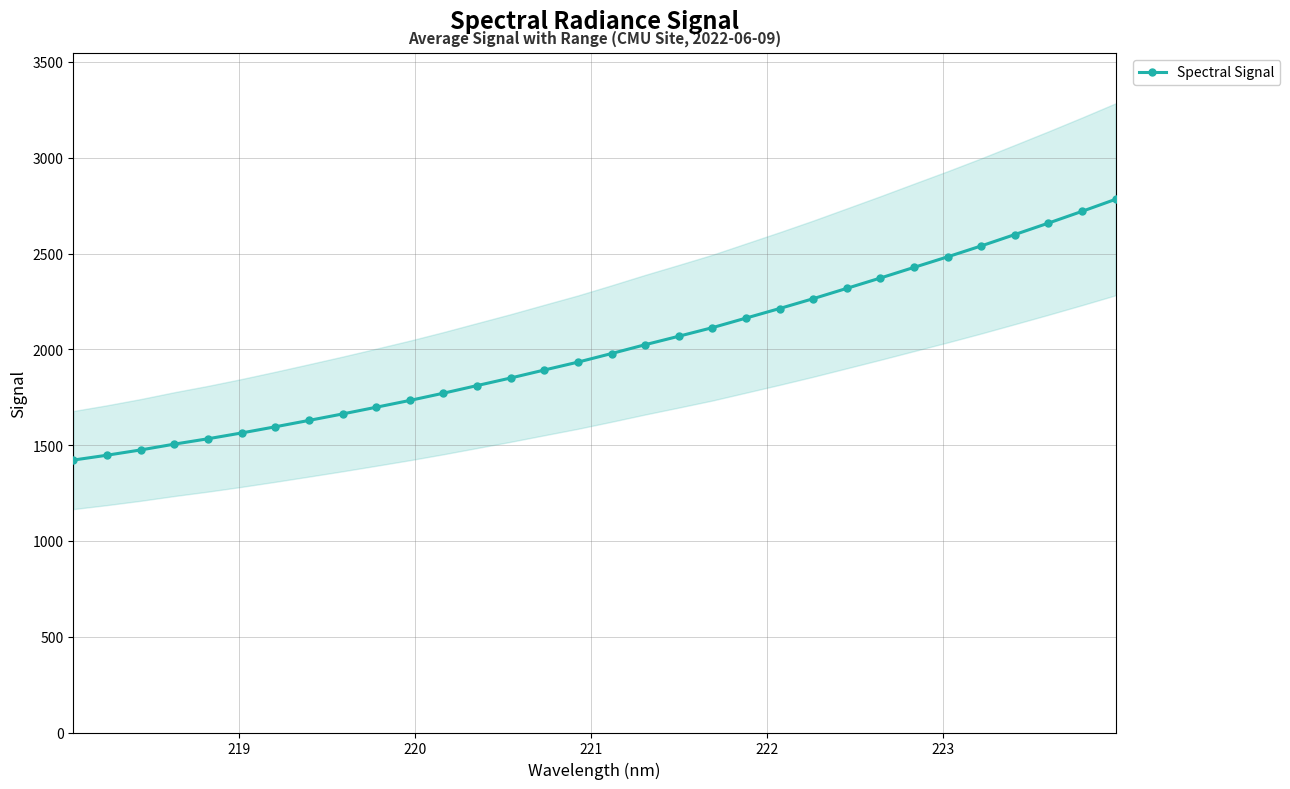

What is the value of the Spectral Signal point at the 3rd from the left?

1474.7